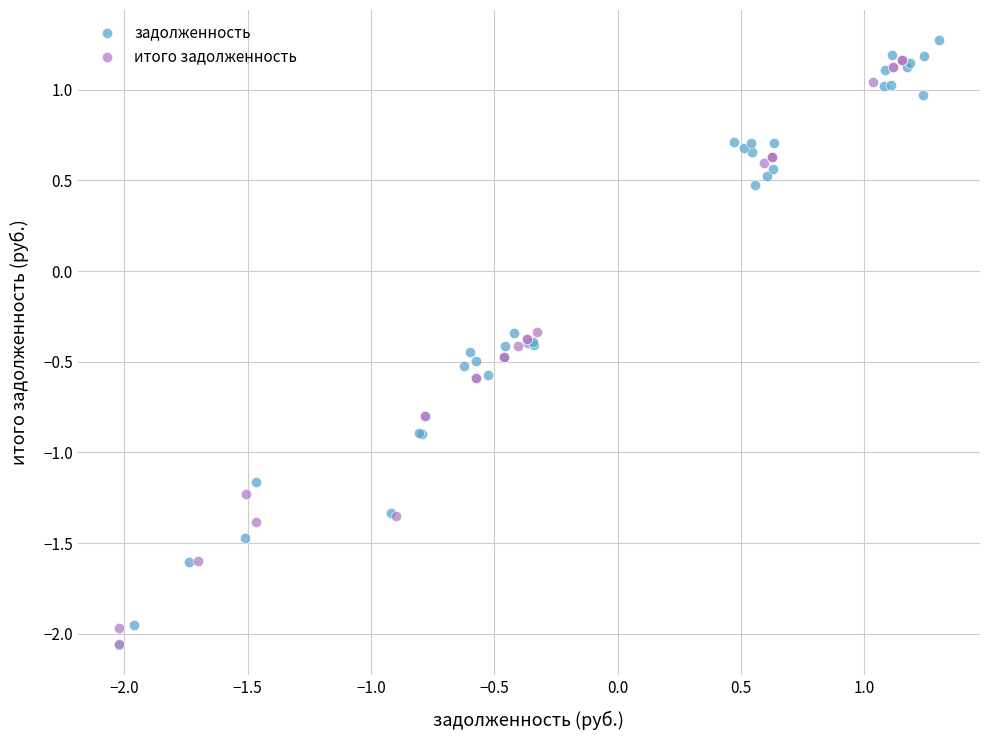

Which series has the widest spread of Y values?

задолженность